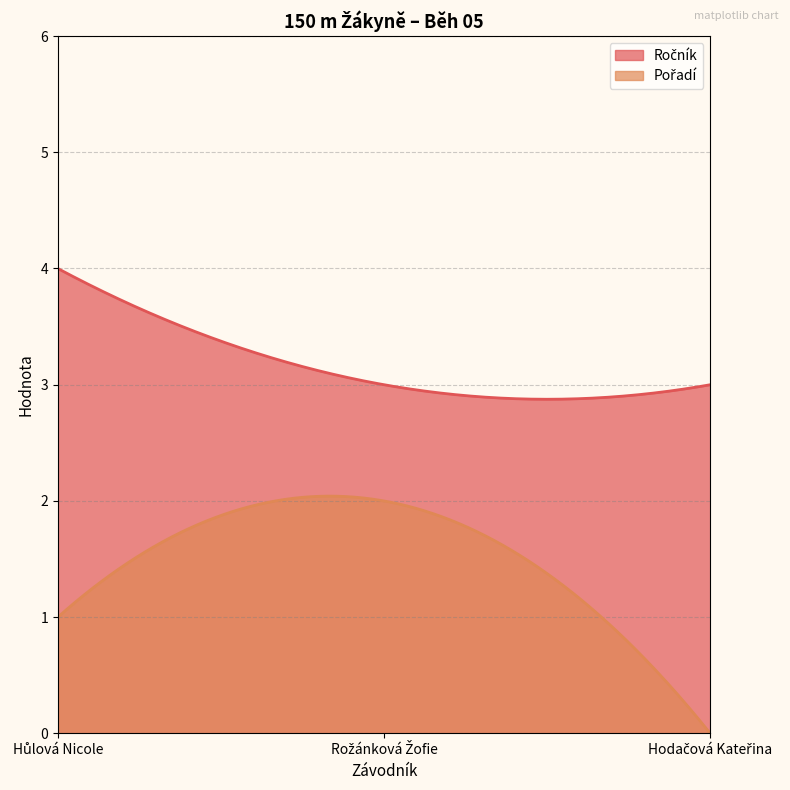

The Ročník series shows 1 at Rožánková Žofie. True or false?

False